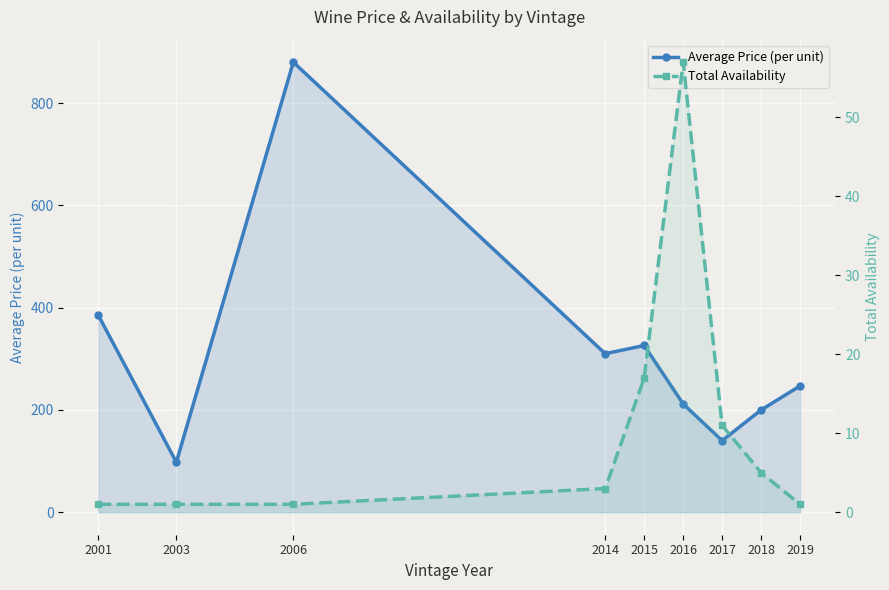

Which label corresponds to the smallest value in the chart?

2001